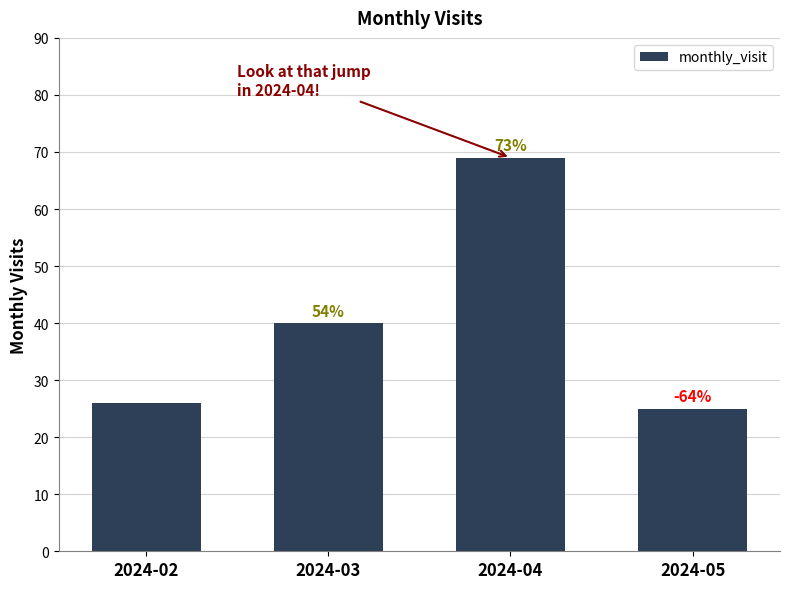

Does the chart contain any negative values?

No